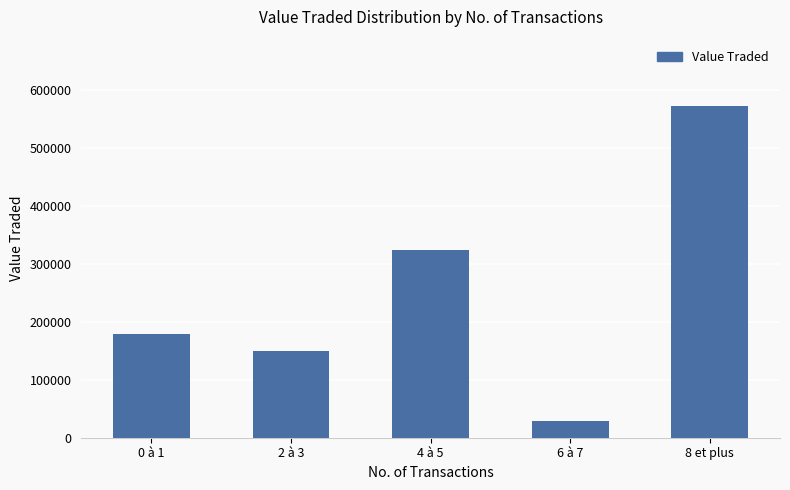

What value does the data have at 0 à 1, to the nearest 100?

178700